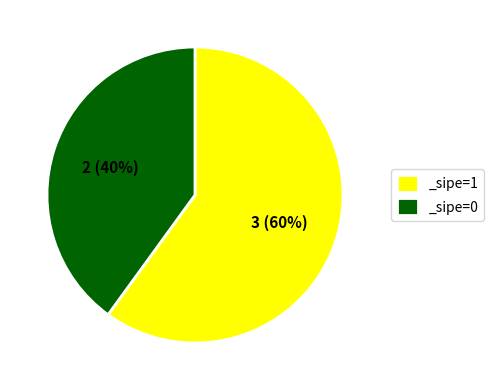

Does any single category account for the majority?

Yes